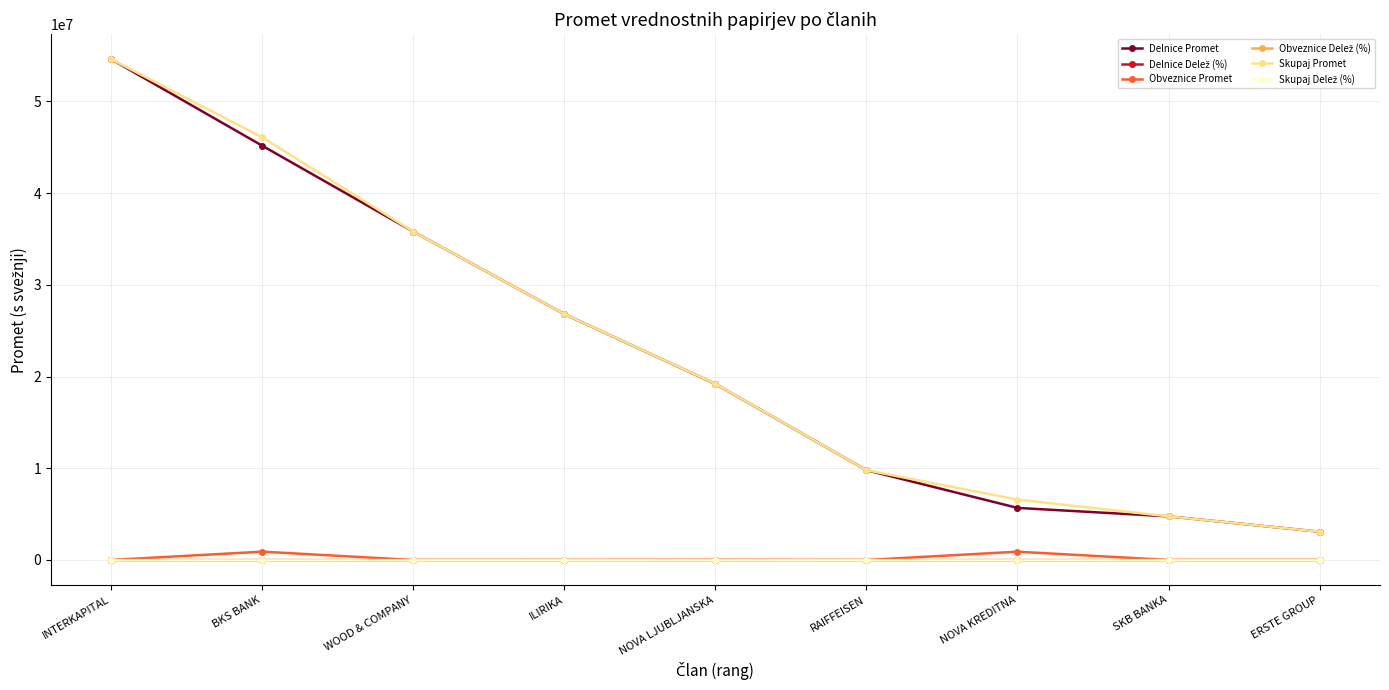

How many lines are shown in the chart?

6